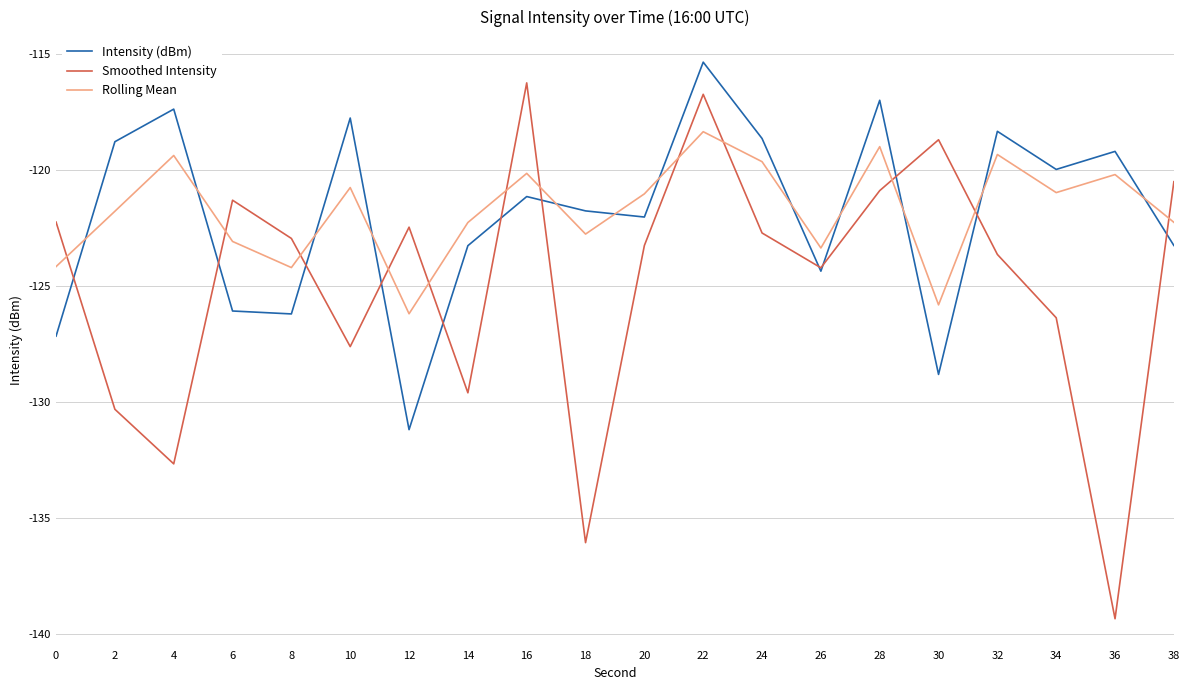

Which series has the largest range (max minus min)?

Smoothed Intensity